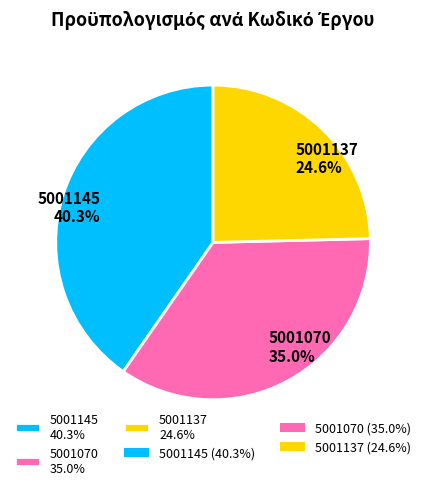

To the nearest percent, what is the combined percentage of 5001145 and 5001137?

65%